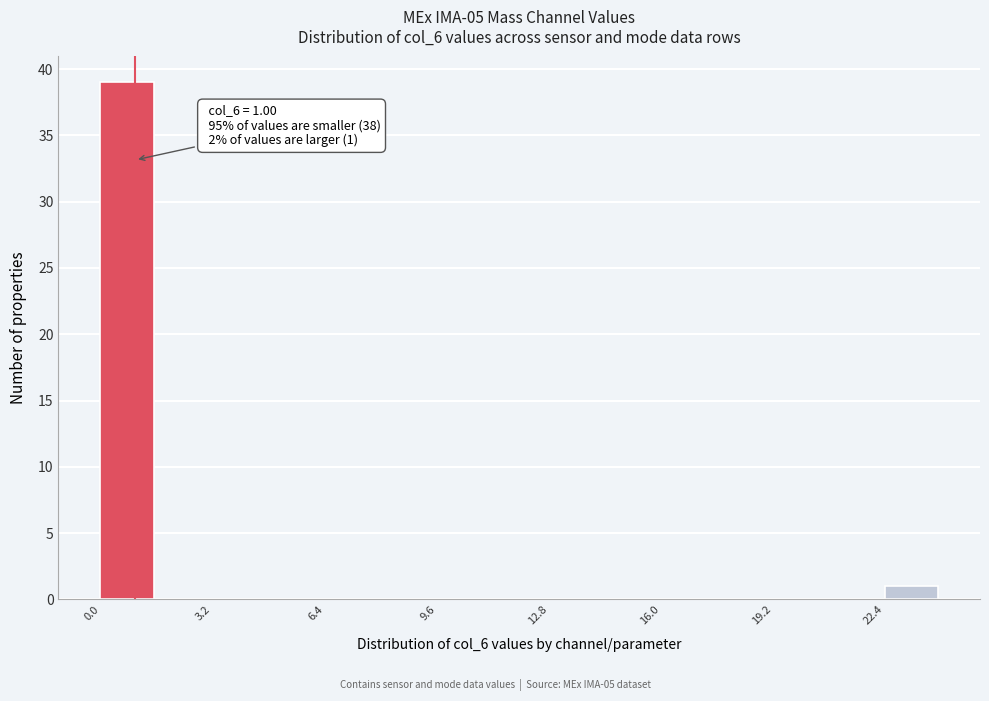

Around what value on the x-axis is the tallest bar? Give the approximate position of its centre, as read against the axis.

1.0